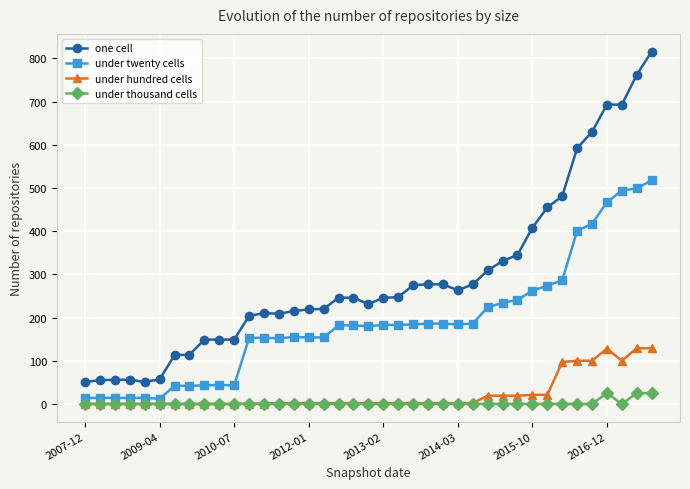

True or false: under twenty cells and one cell intersect in this chart.

False